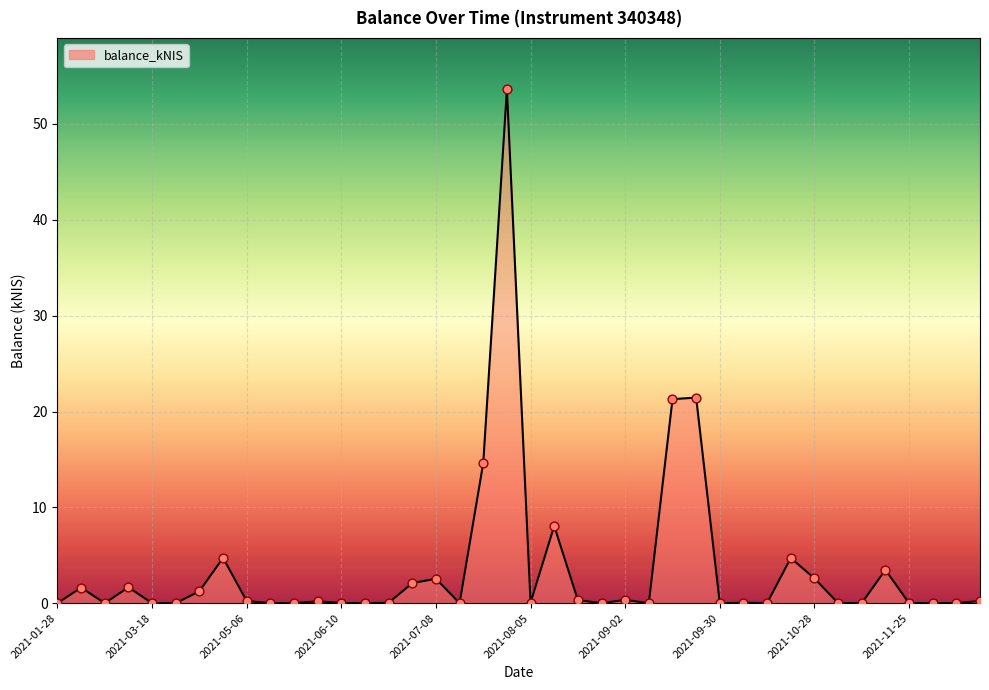

What is the difference between the maximum and minimum values?

53.6